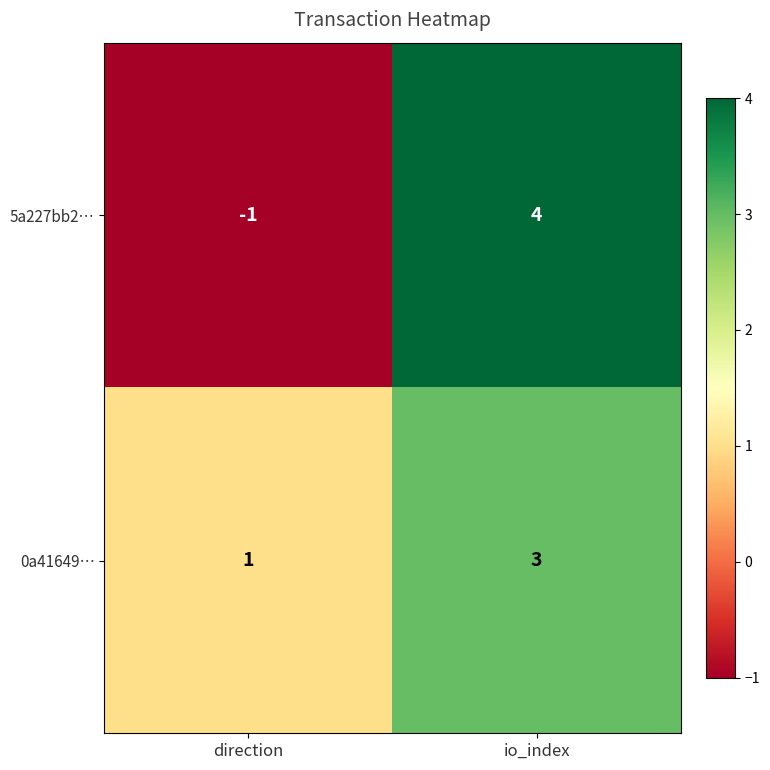

What is the difference between the maximum and minimum values in the 5a227bb2… series?

5